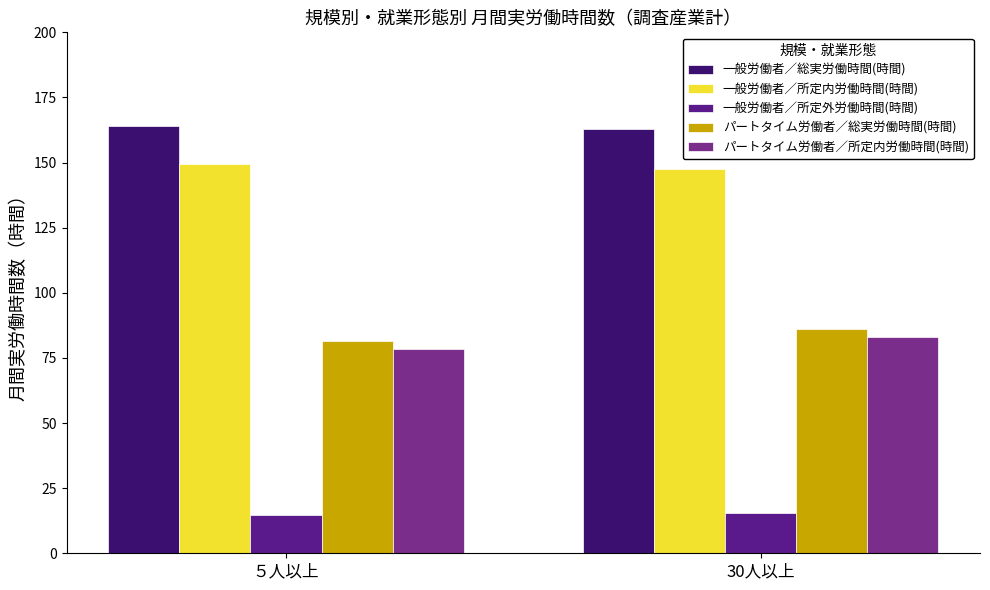

Which category has the highest value in the パートタイム労働者／総実労働時間(時間) series?

30人以上